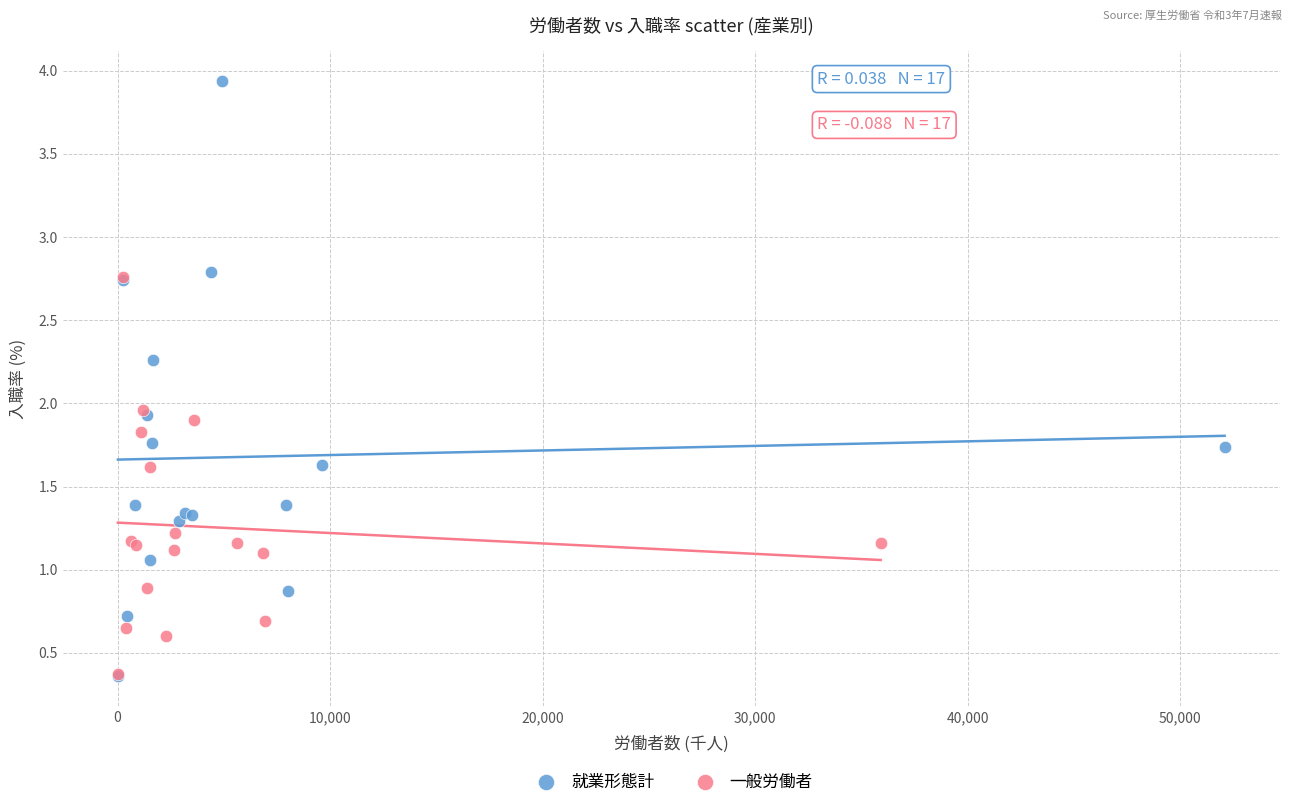

Which series has the largest Y range (max minus min)?

就業形態計